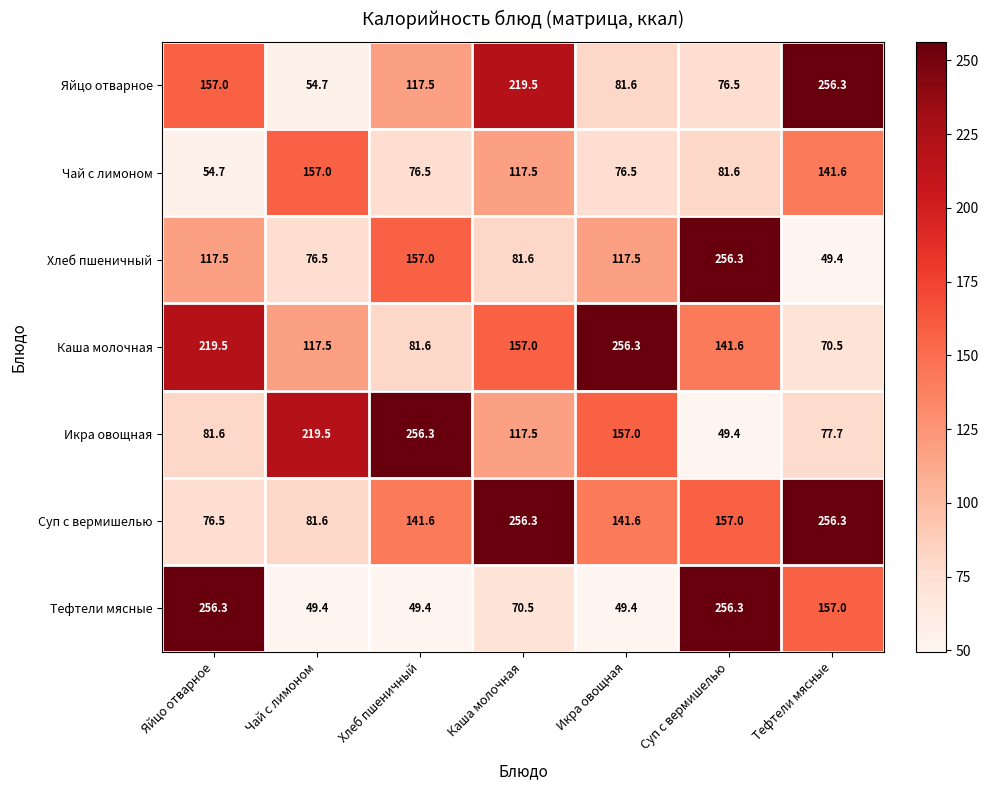

Between Яйцо отварное and Суп с вермишелью, which series saw the biggest shift?

Хлеб пшеничный